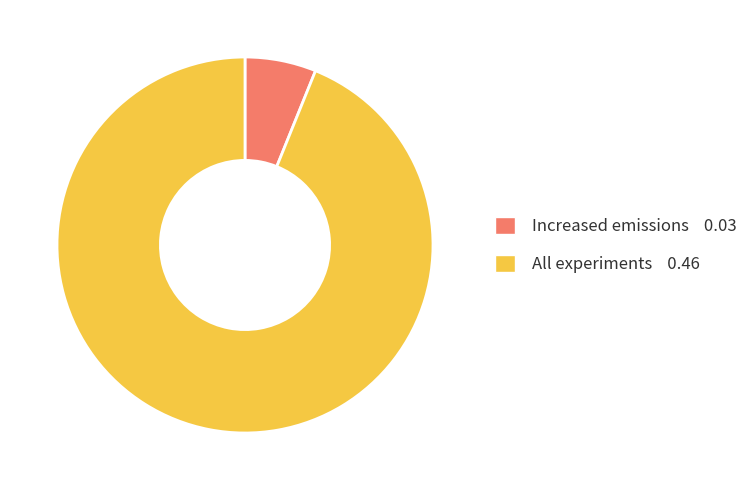

Does Increased emissions represent more than half of the total?

No